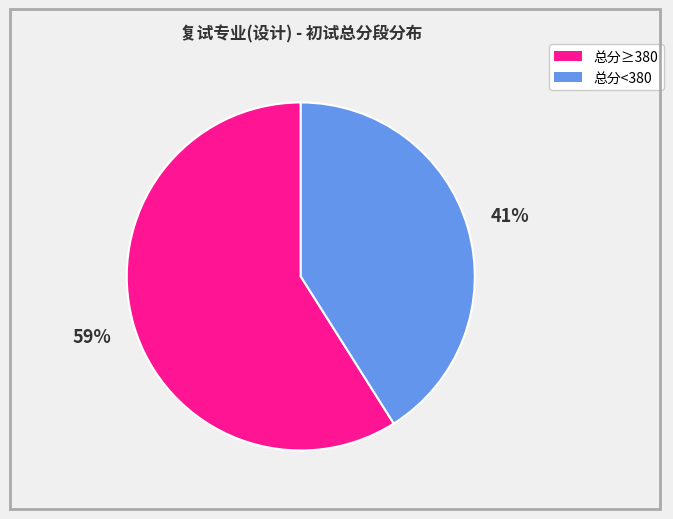

Is there a majority slice in this chart?

Yes